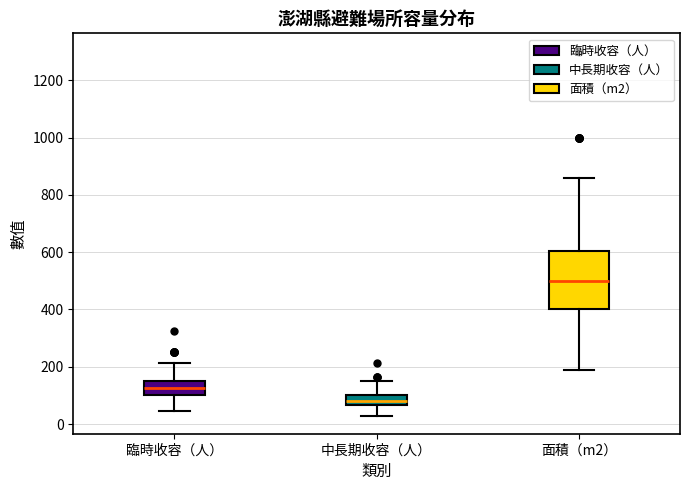

Reading left to right, read every box against the y-axis: the position of its median line, the range the box covers, and the ends of its whiskers. The values are not printed on the chart, so give them approximately, as read against the axis.

臨時收容（人）: median 120, box 100 to 160, whiskers 40 to 220
中長期收容（人）: median 80, box 60 to 100, whiskers 40 to 160
面積（m2）: median 500, box 400 to 600, whiskers 200 to 860